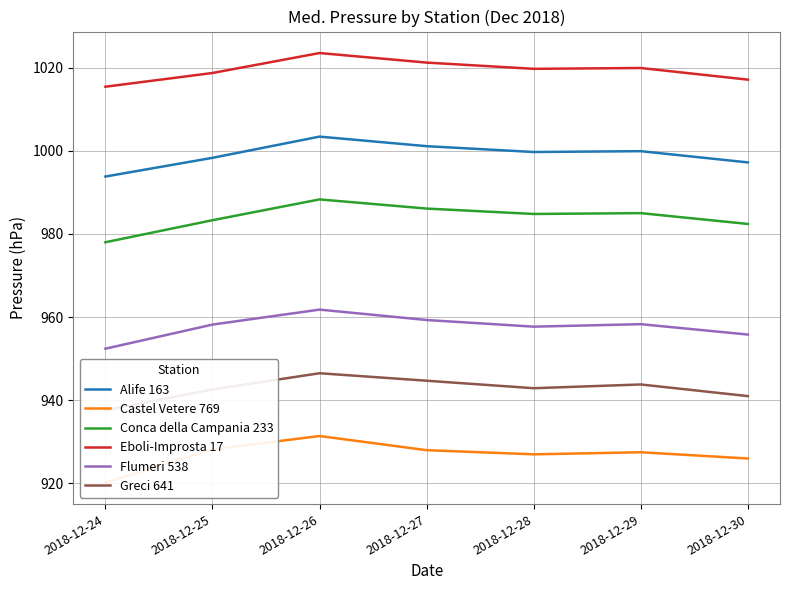

Does the chart display data point markers on the line(s)?

No